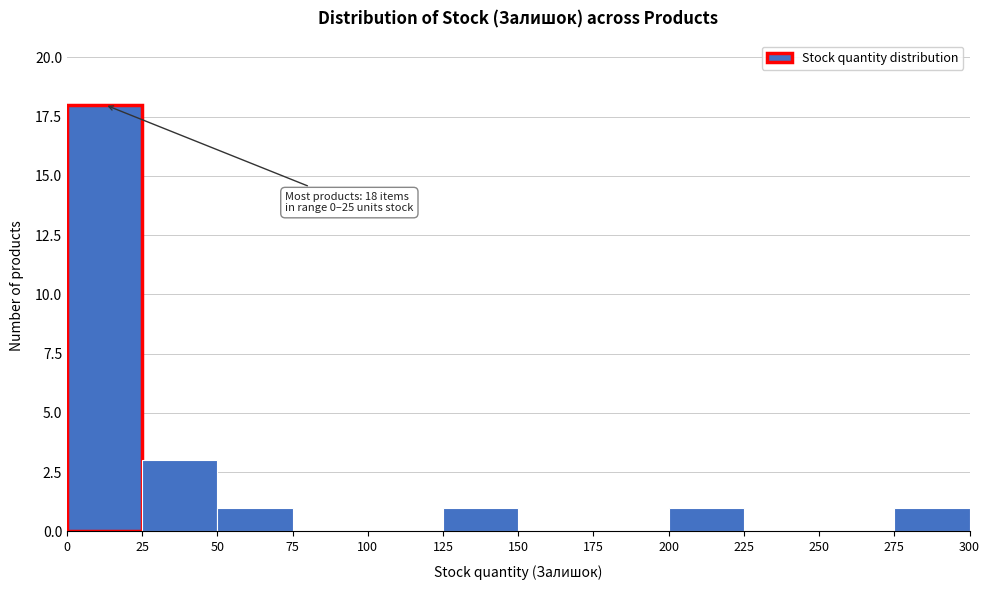

Which range on the x-axis has the tallest bar?

0 to 25